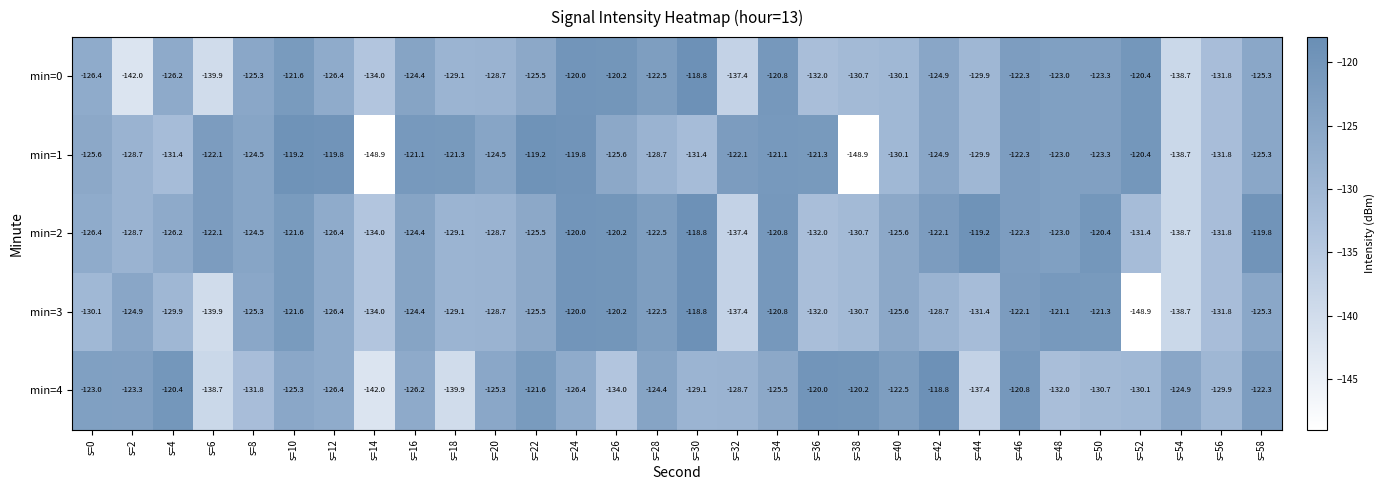

The min=4 series shows -38.7 at s=48. True or false?

False